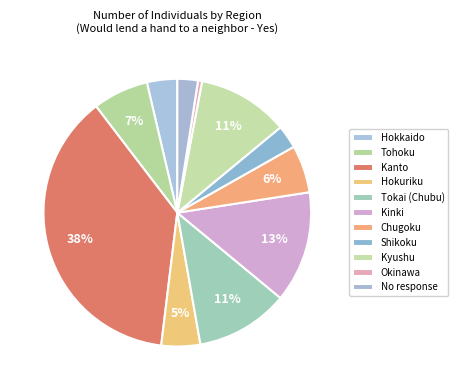

To the nearest percent, what is the difference between the largest and smallest slice percentages?

37%